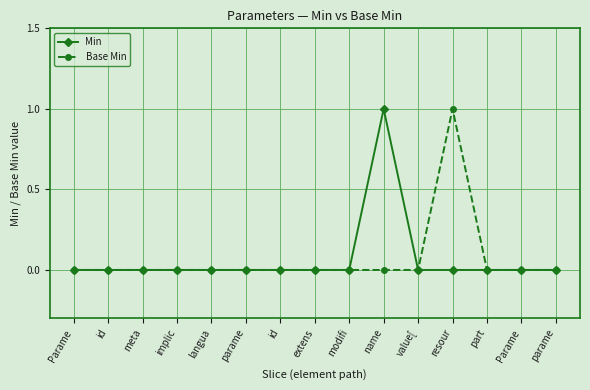

True or false: Base Min and Min cross at least once.

False